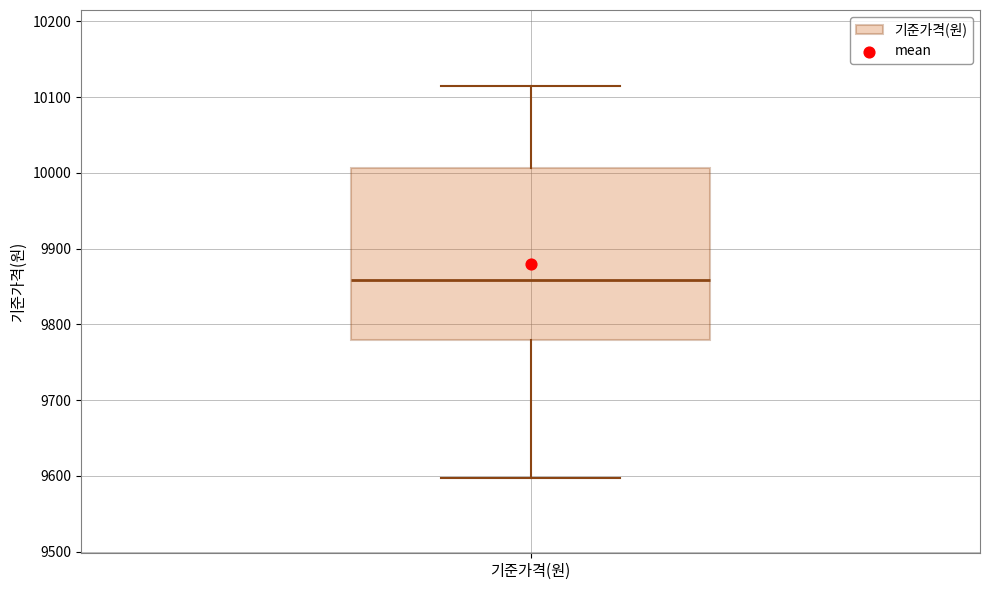

Where is the upper edge of the box for 기준가격(원) on the y-axis? The values are not printed on the chart, so give them approximately, as read against the axis.

10010